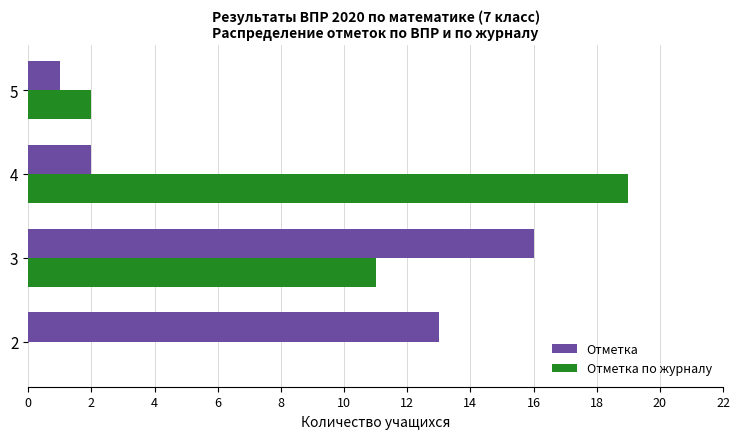

Which series changed the most between 4 and 5?

Отметка по журналу